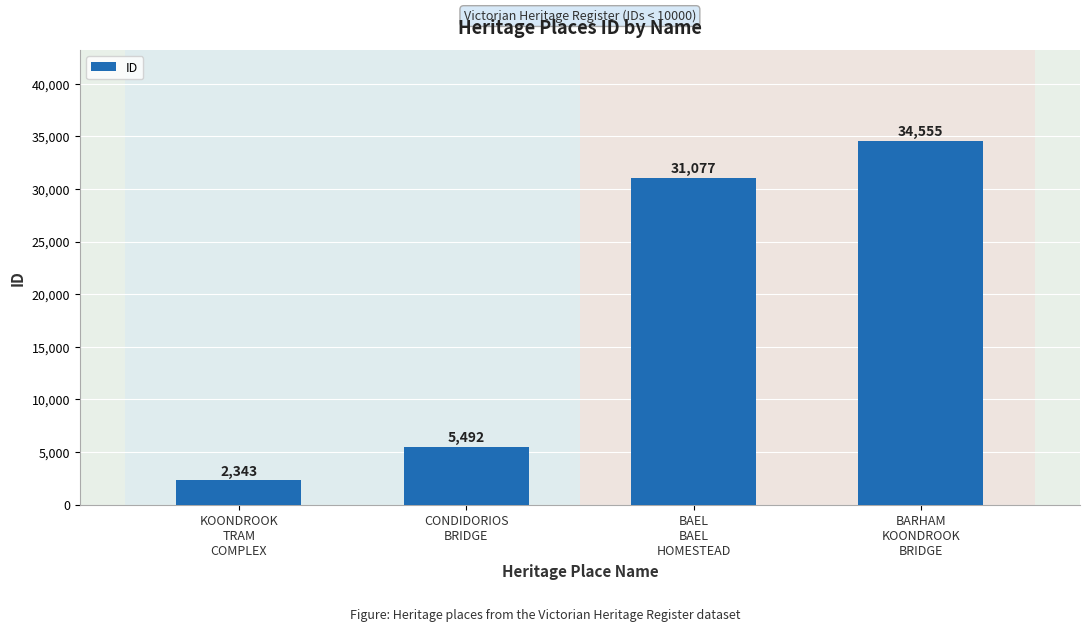

Reading left to right, what are all the values shown in this chart?

2343	5492	31077	34555